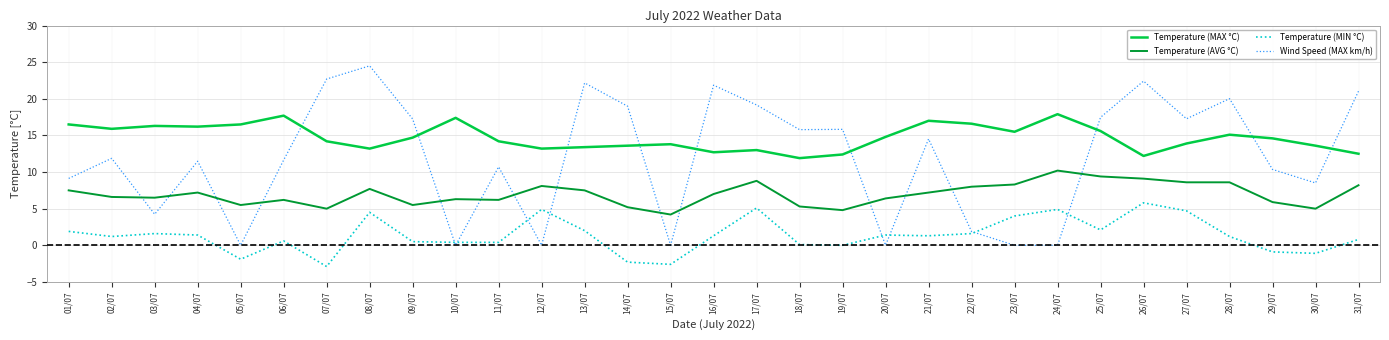

Between 03/07 and 29/07, which series saw the biggest shift?

Wind Speed (MAX km/h)